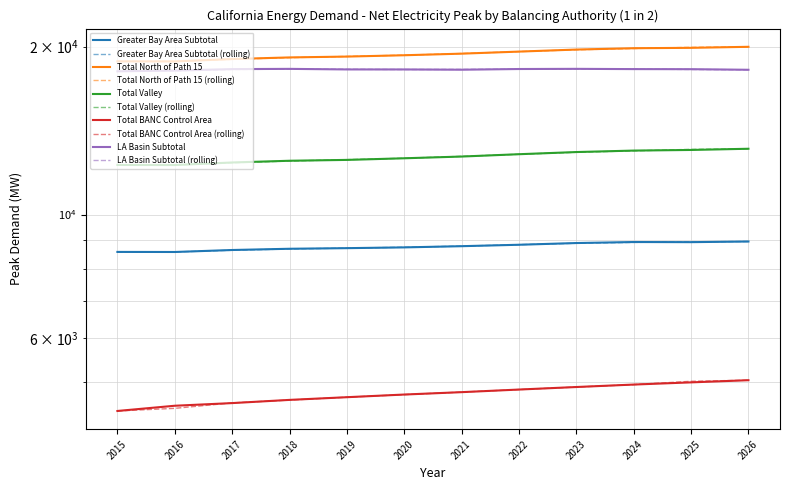

Reading left to right, extract all data points from this chart.

Greater Bay Area Subtotal: 2015=8568.0	2016=8565.6	2017=8636.1	2018=8680.4	2019=8702.4	2020=8730.0	2021=8773.4	2022=8825.3	2023=8888.2	2024=8925.6	2025=8920.8	2026=8944.8
Total North of Path 15: 2015=18825.0	2016=18819.6	2017=19005.0	2018=19132.2	2019=19198.8	2020=19305.1	2021=19432.0	2022=19597.9	2023=19764.3	2024=19874.2	2025=19905.2	2026=19989.9
Total Valley: 2015=12271.0	2016=12267.4	2017=12396.9	2018=12485.6	2019=12529.6	2020=12614.0	2021=12704.6	2022=12827.7	2023=12942.8	2024=13021.4	2025=13055.2	2026=13120.2
Total BANC Control Area: 2015=4442.0	2016=4539.0	2017=4589.0	2018=4650.0	2019=4702.0	2020=4754.0	2021=4801.0	2022=4853.0	2023=4904.0	2024=4954.0	2025=4999.0	2026=5044.0
LA Basin Subtotal: 2015=18065.0	2016=18125.6	2017=18231.0	2018=18248.5	2019=18206.1	2020=18205.4	2021=18185.6	2022=18237.8	2023=18250.4	2024=18231.3	2025=18225.1	2026=18180.6